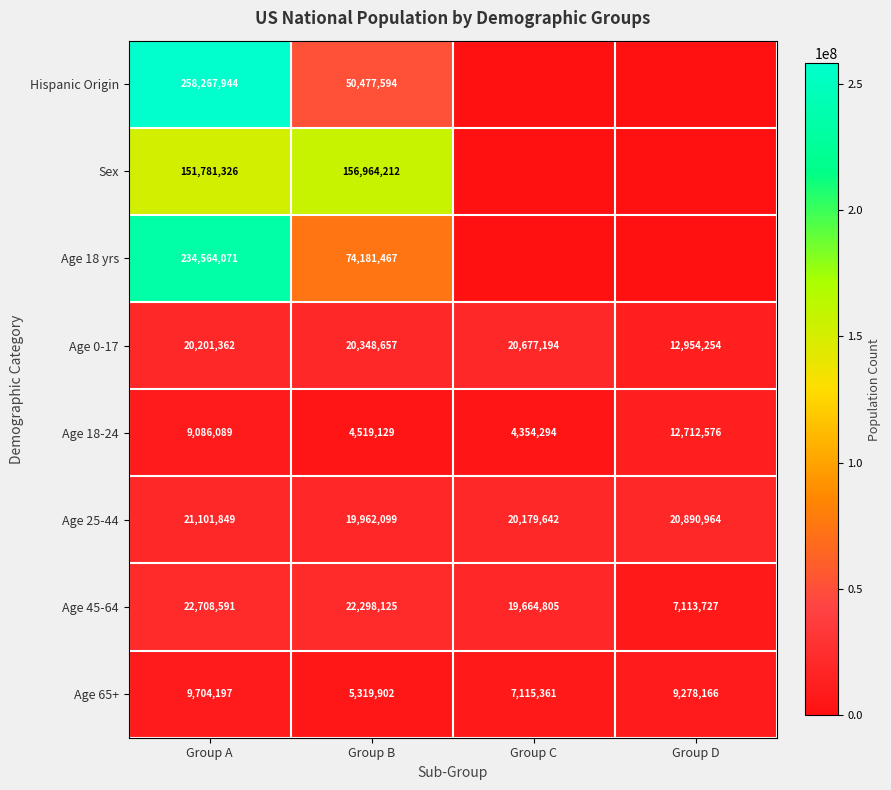

What is the difference between the second highest and minimum values in the Age 25-44 series?

928865